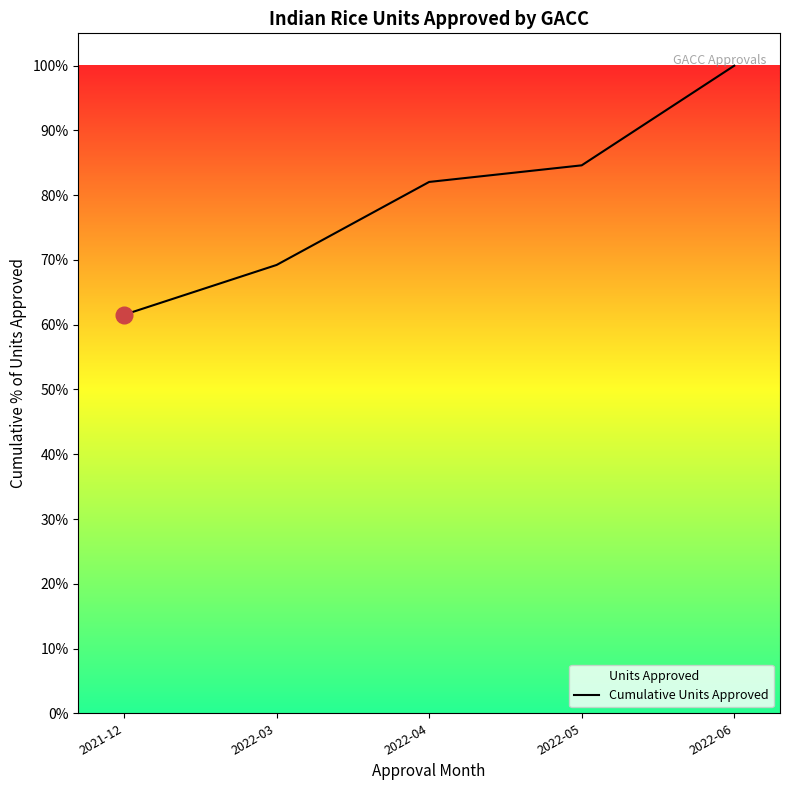

The chart shows a value of 0.3 at 2022-06. True or false?

False